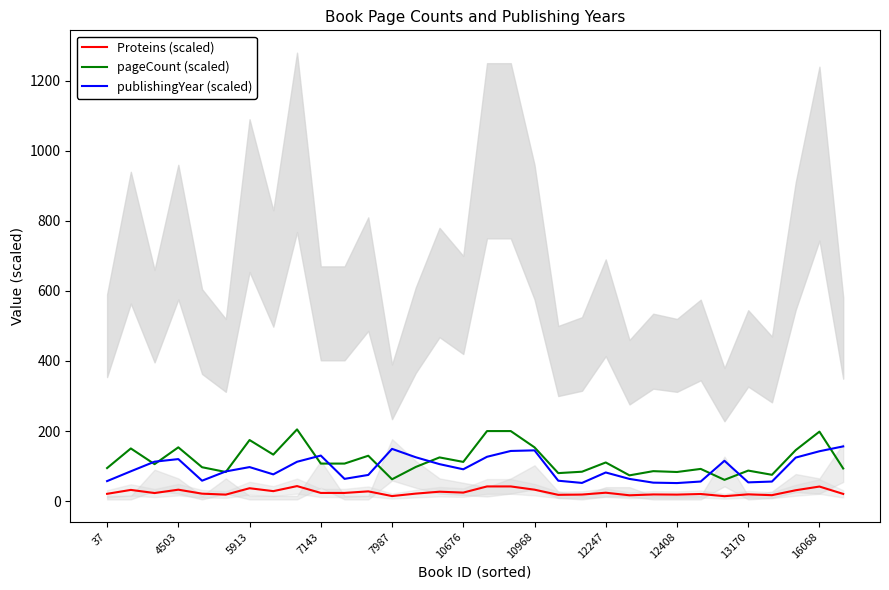

True or false: publishingYear (scaled) and Proteins (scaled) intersect in this chart.

False